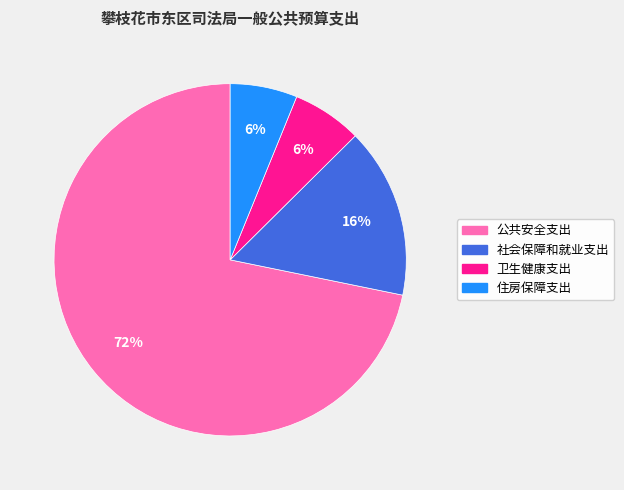

What is the majority slice?

公共安全支出